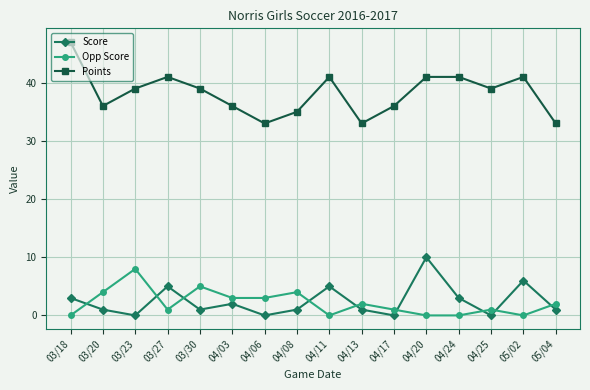

Is the value of Score at 04/25 greater than the value of Opp Score at 05/04?

No